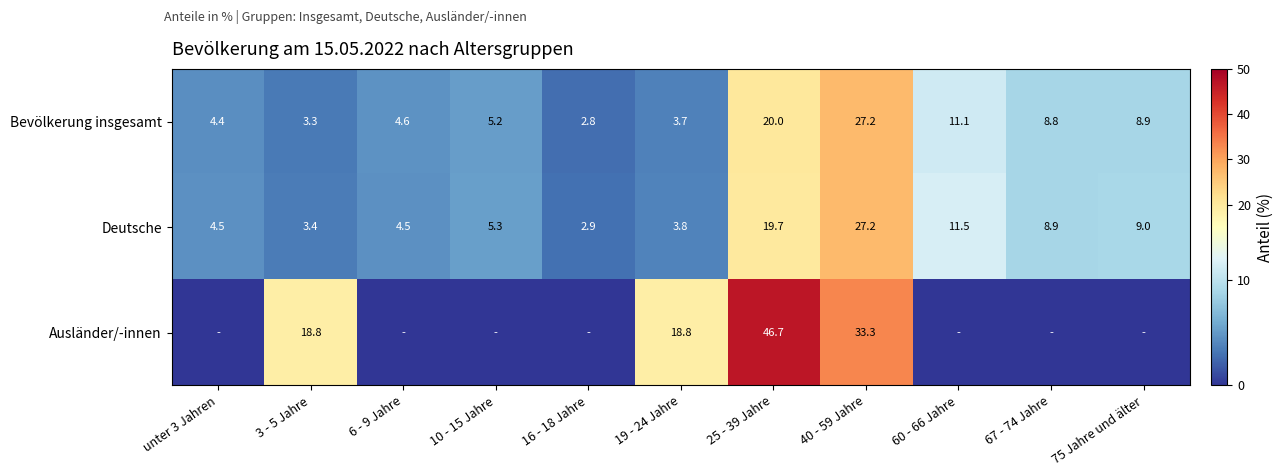

What is the difference between the second highest and second lowest values in the Bevölkerung insgesamt series?

16.7